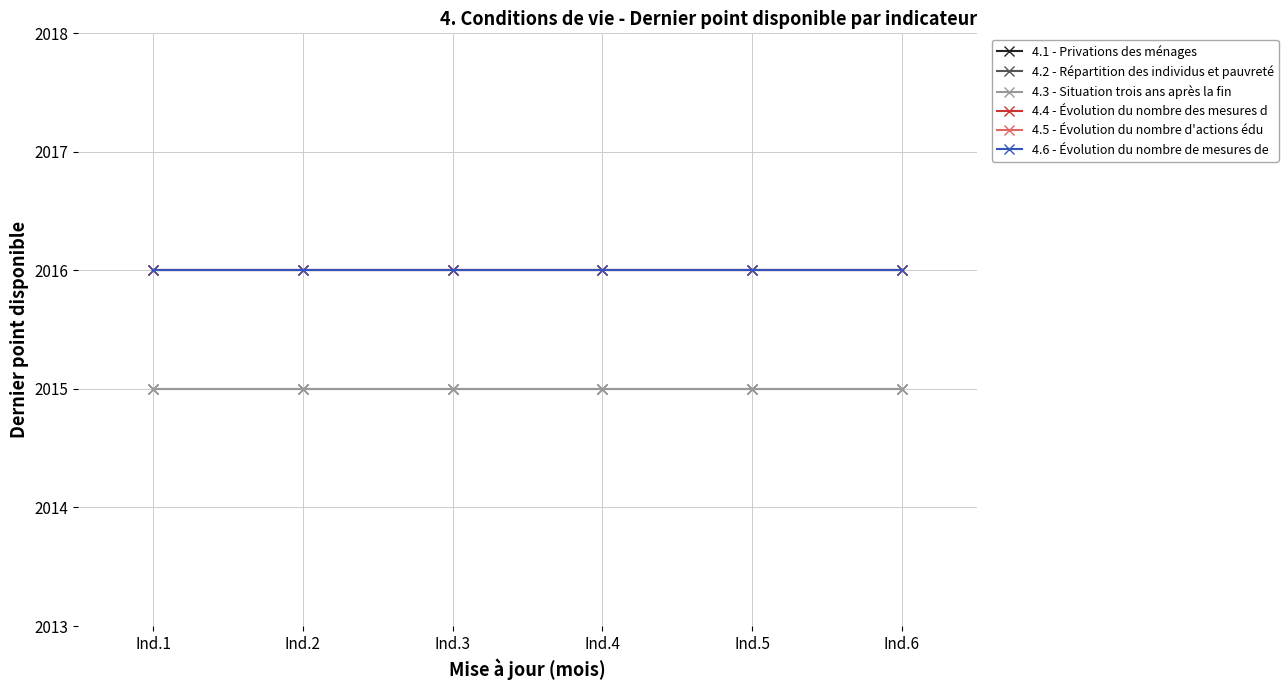

Is this an area chart (filled region under the line)?

No